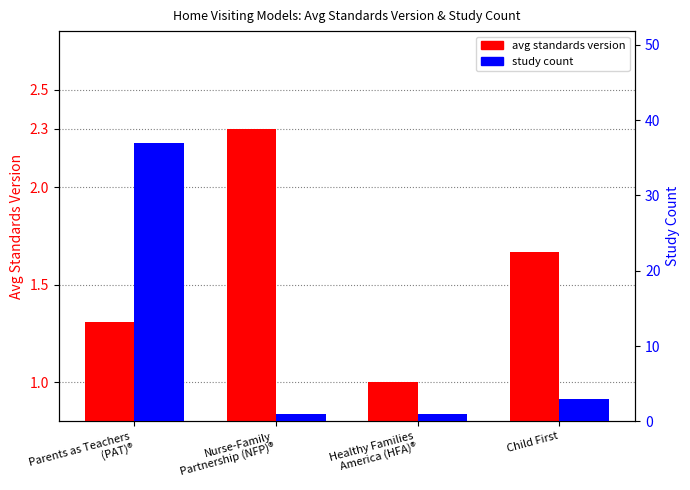

At Healthy Families
America (HFA)®, list the series in order from largest to smallest.

avg standards version, study count